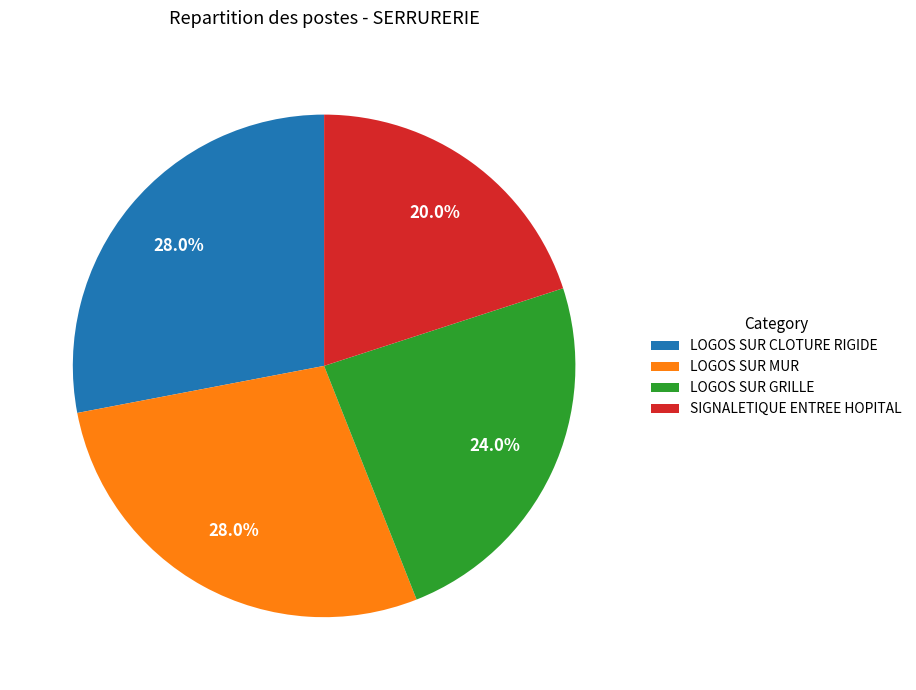

The LOGOS SUR CLOTURE RIGIDE slice represents 28% of the pie. True or false?

True